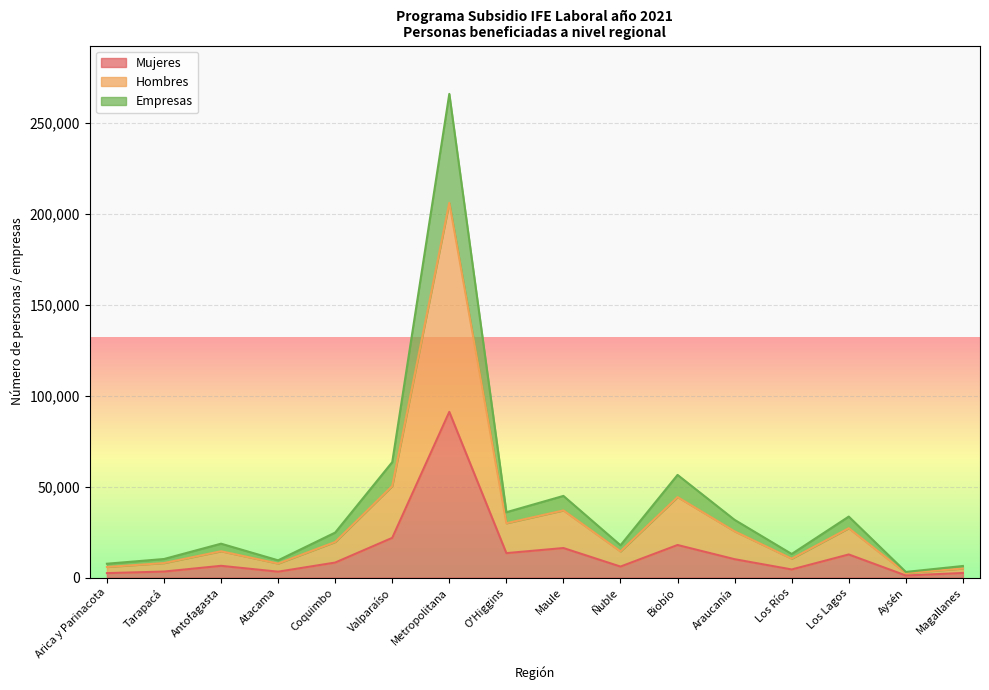

What are all the series names shown in the legend?

Mujeres, Hombres, Empresas